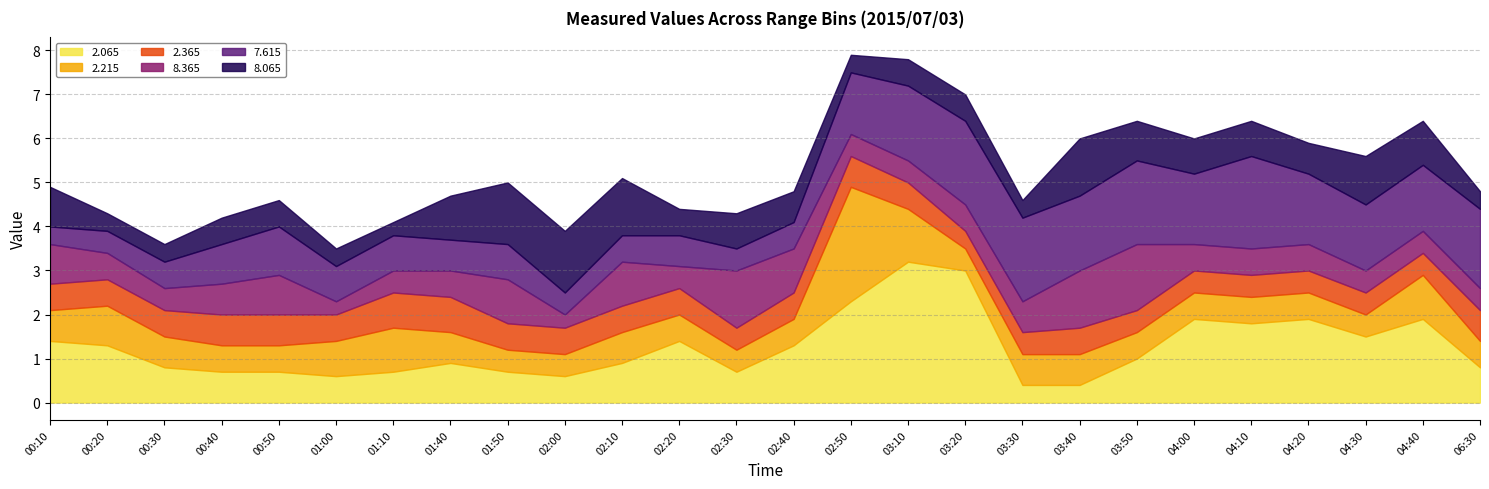

Is it true that 7.615 equals 1.5 at 04:30?

True